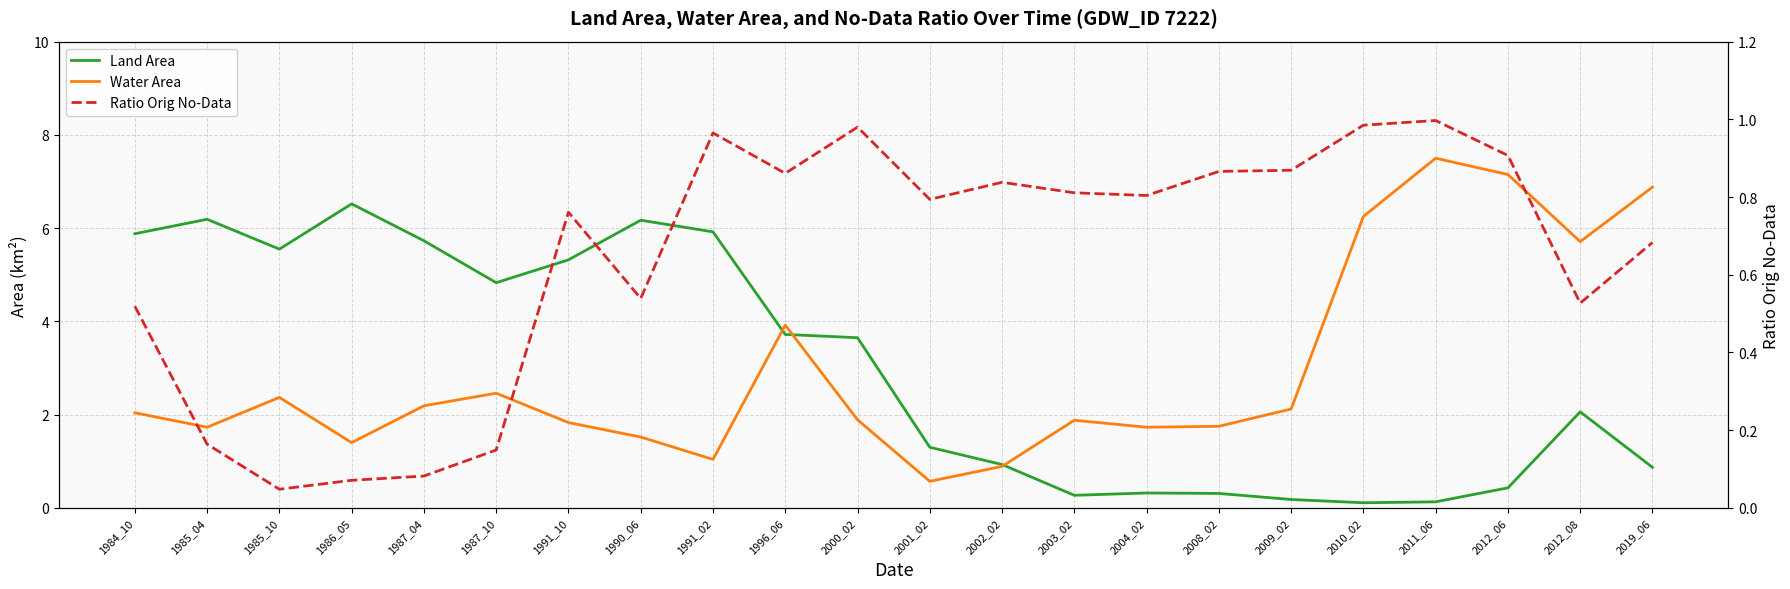

Reading right to left, extract all data points from this chart.

Land Area: 2019_06=0.9	2012_08=2.1	2012_06=0.4	2011_06=0.1	2010_02=0.1	2009_02=0.2	2008_02=0.3	2004_02=0.3	2003_02=0.3	2002_02=0.9	2001_02=1.3	2000_02=3.6	1996_06=3.7	1991_02=5.9	1990_06=6.2	1991_10=5.3	1987_10=4.8	1987_04=5.7	1986_05=6.5	1985_10=5.5	1985_04=6.2	1984_10=5.9
Water Area: 2019_06=6.9	2012_08=5.7	2012_06=7.2	2011_06=7.5	2010_02=6.2	2009_02=2.1	2008_02=1.8	2004_02=1.7	2003_02=1.9	2002_02=0.9	2001_02=0.6	2000_02=1.9	1996_06=3.9	1991_02=1.0	1990_06=1.5	1991_10=1.8	1987_10=2.5	1987_04=2.2	1986_05=1.4	1985_10=2.4	1985_04=1.7	1984_10=2.0
Ratio Orig No-Data: 2019_06=0.7	2012_08=0.5	2012_06=0.9	2011_06=1.0	2010_02=1.0	2009_02=0.9	2008_02=0.9	2004_02=0.8	2003_02=0.8	2002_02=0.8	2001_02=0.8	2000_02=1.0	1996_06=0.9	1991_02=1.0	1990_06=0.5	1991_10=0.8	1987_10=0.1	1987_04=0.1	1986_05=0.1	1985_10=0.0	1985_04=0.2	1984_10=0.5